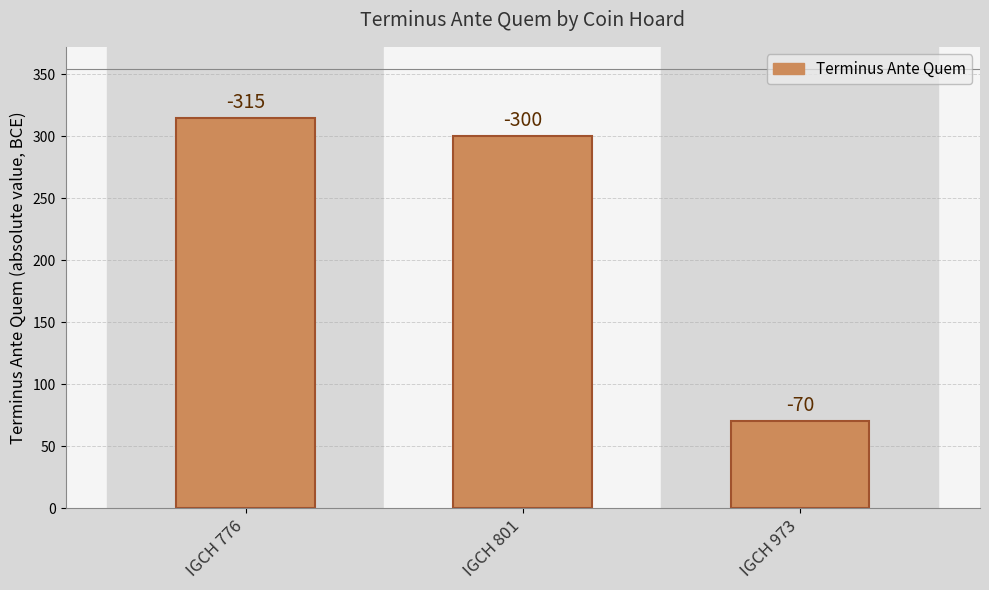

Are the bars horizontal?

No